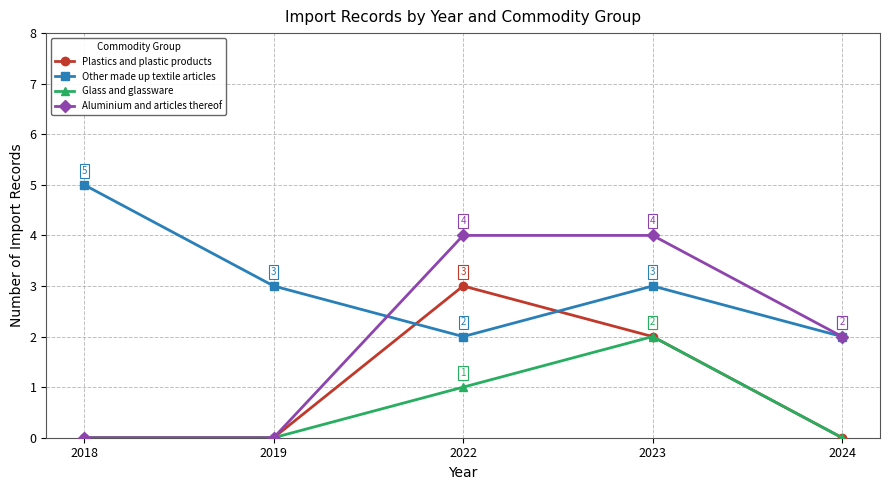

Which series has the widest spread of values?

Aluminium and articles thereof